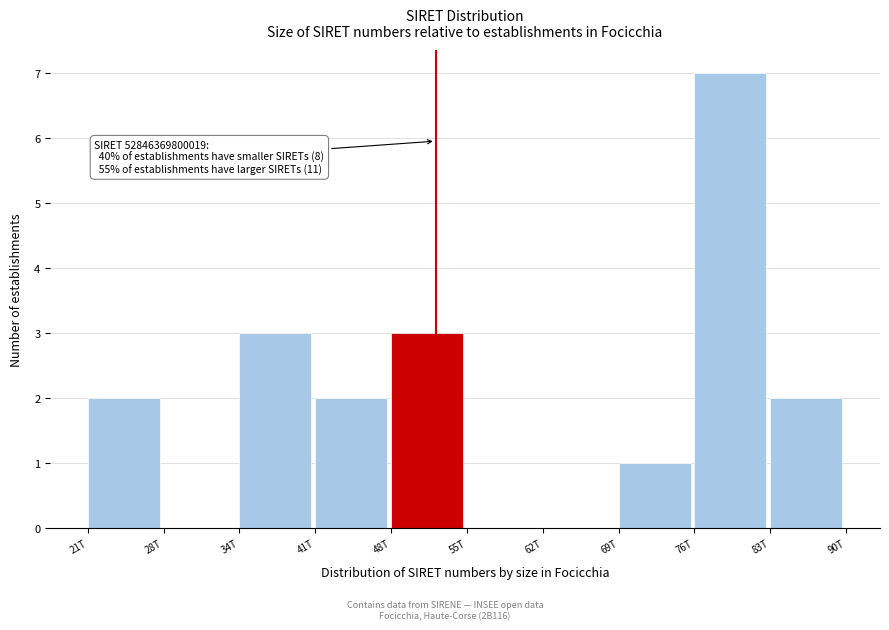

Reading left to right, list all the values displayed in this chart.

21T=2	28T=0	34T=3	41T=2	48T=3	55T=0	62T=0	69T=1	76T=7	83T=2